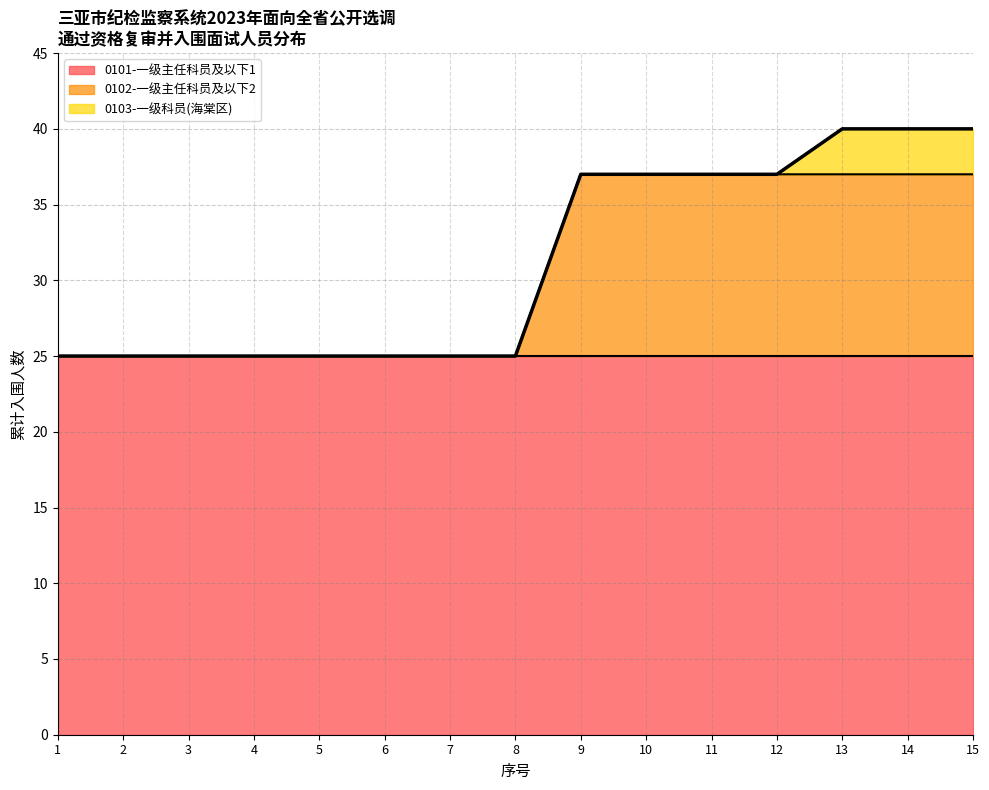

Which series has the largest total across all categories?

0101-一级主任科员及以下1